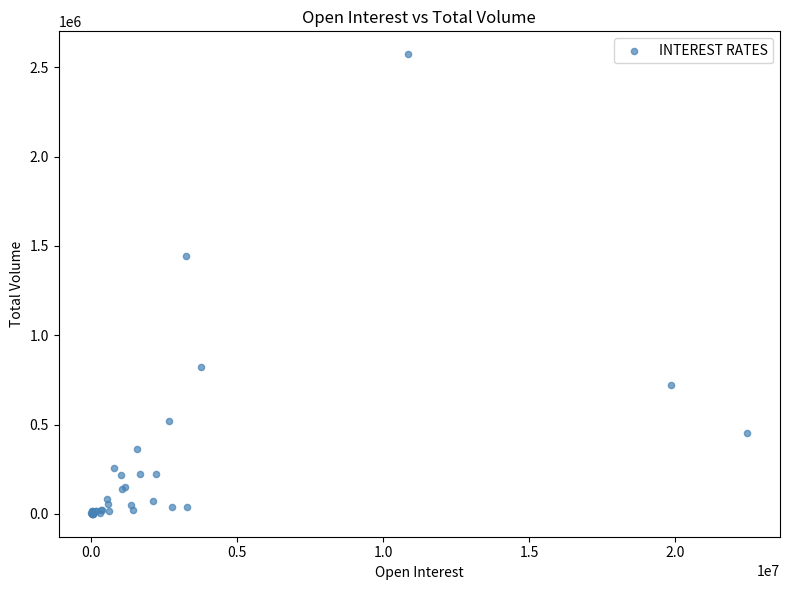

What Y value in the scatter plot is closest to 1286644?

1441120